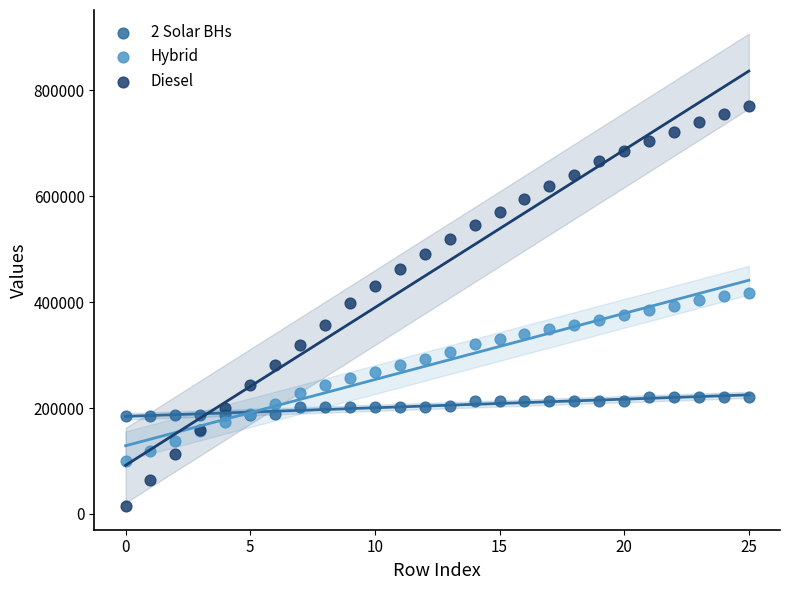

Which series has the widest spread of Y values?

Diesel